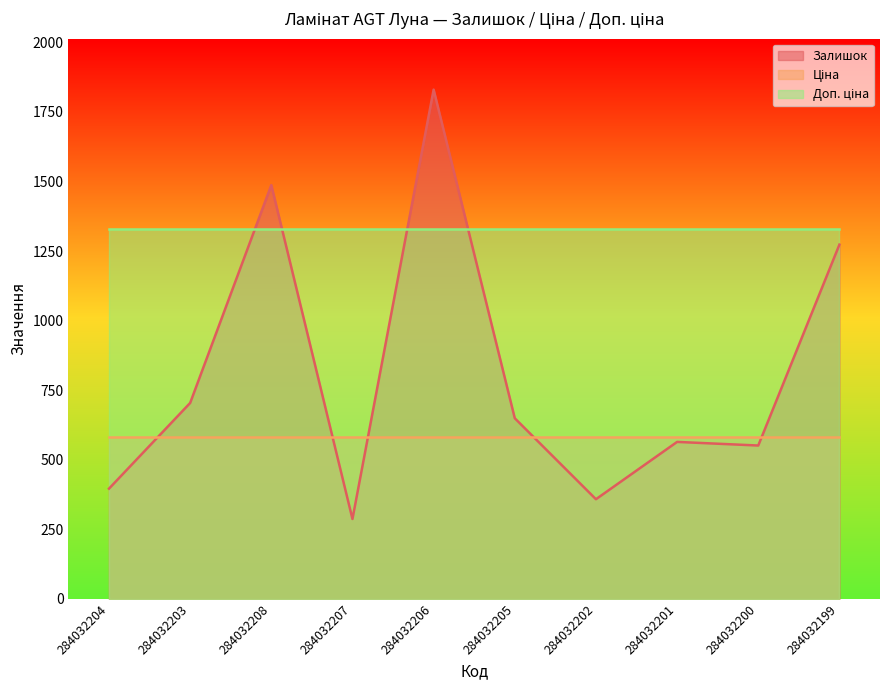

Is it true that Доп. ціна equals 2102.0 at 284032201?

False